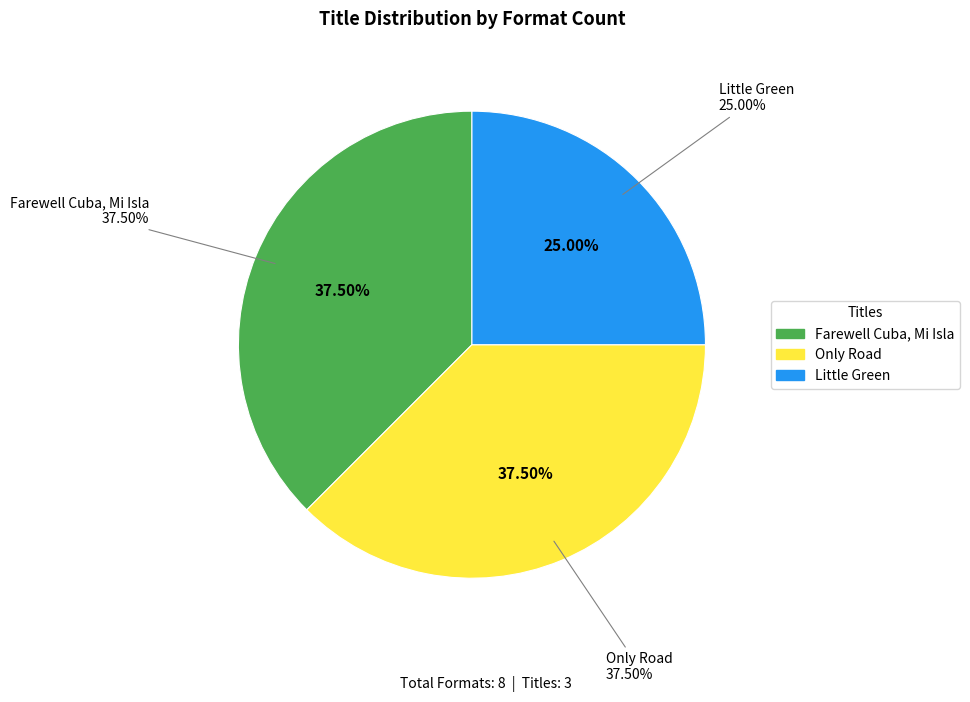

True or false: Farewell Cuba, Mi Isla accounts for 50% of the total.

False